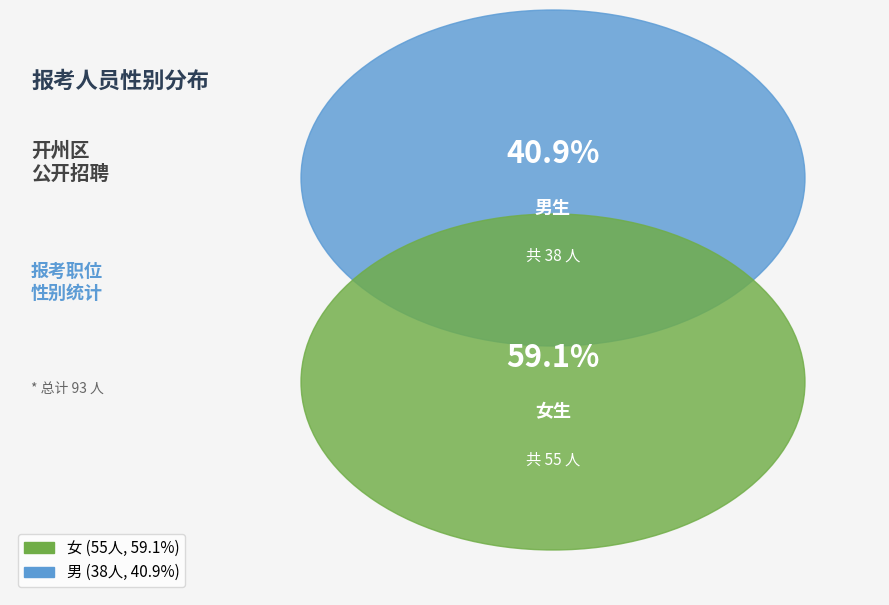

Rank the categories by value from lowest to highest.

男, 女